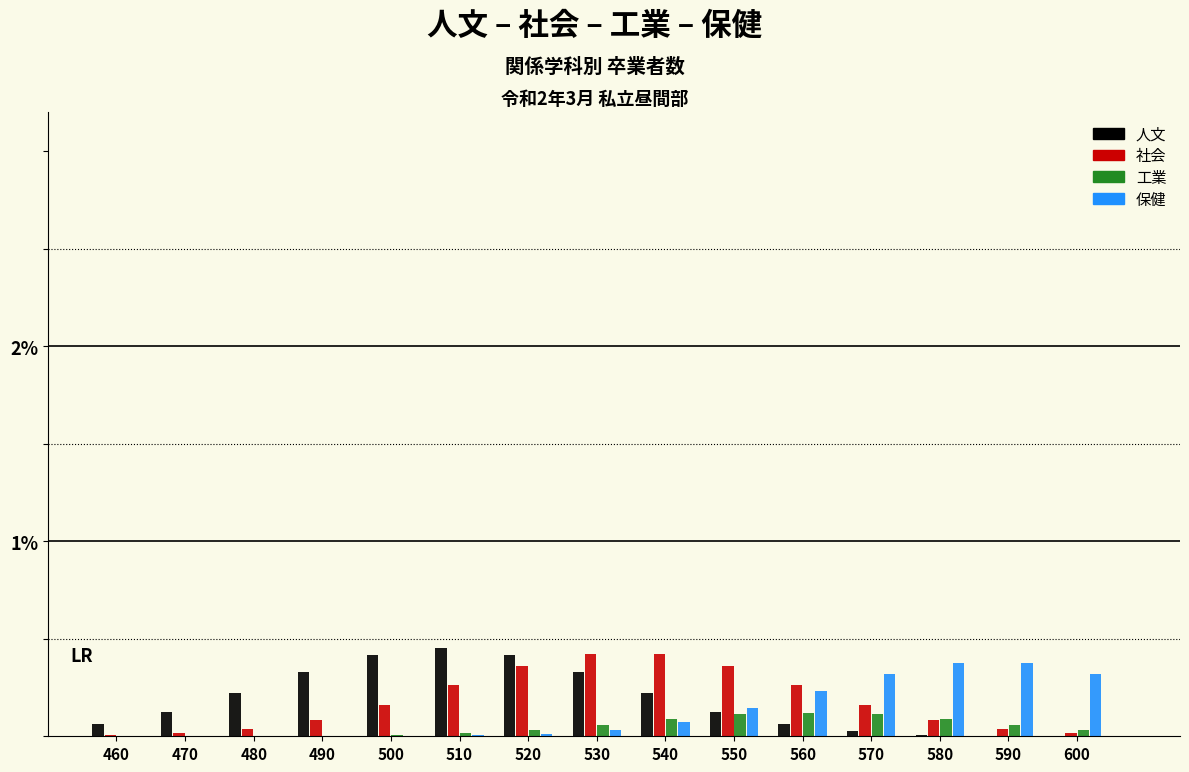

Is the value of 工業 at 580 greater than the value of 人文 at 600?

Yes